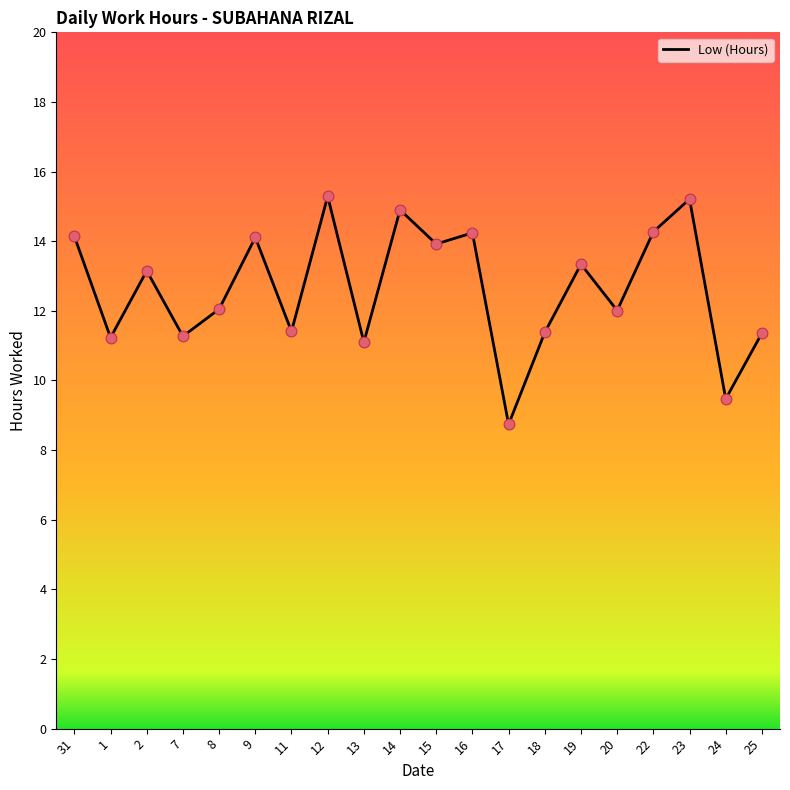

What is the change in value from 18 to 20?

+0.6